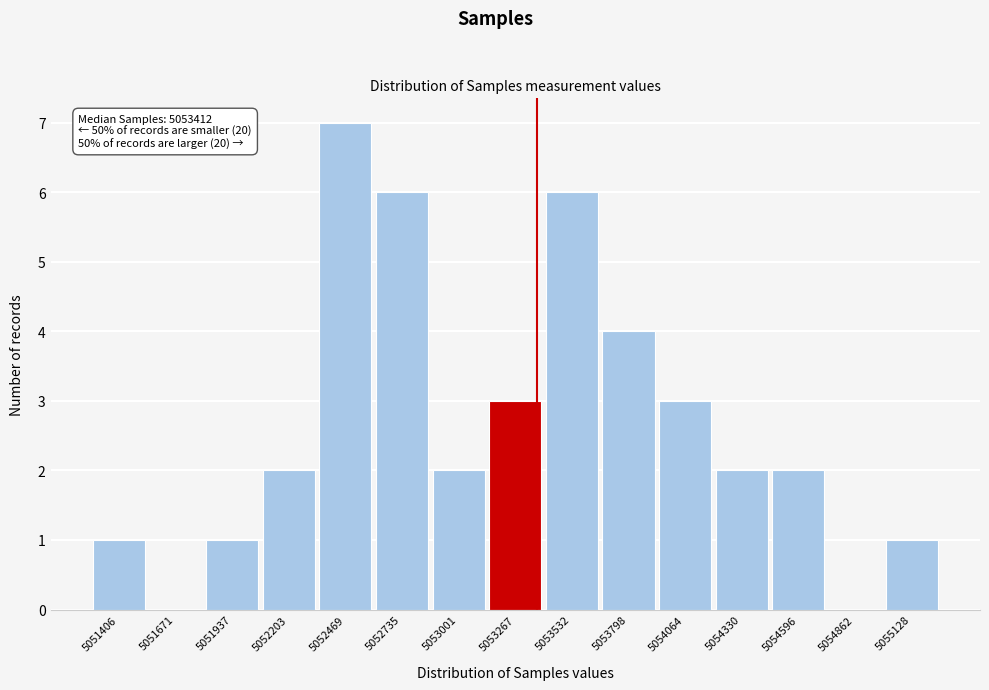

Reading left to right, extract all data points from this chart.

5051406=1	5051671=0	5051937=1	5052203=2	5052469=7	5052735=6	5053001=2	5053267=3	5053532=6	5053798=4	5054064=3	5054330=2	5054596=2	5054862=0	5055128=1